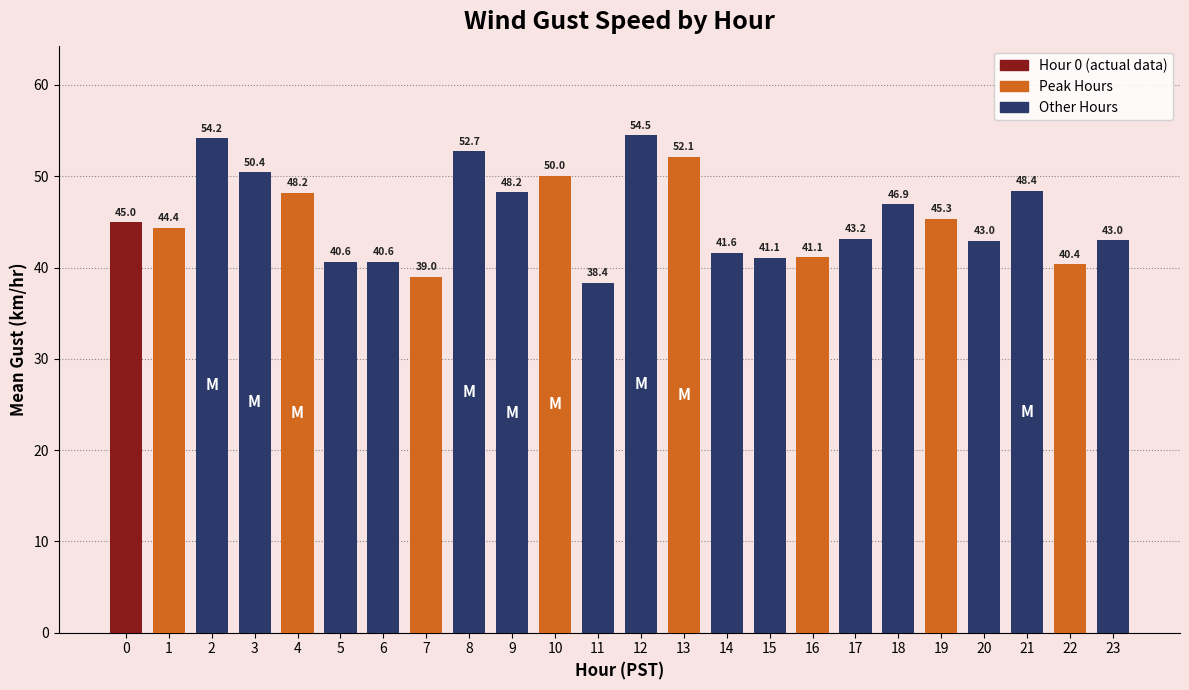

What is the difference between the maximum and minimum values?

16.1